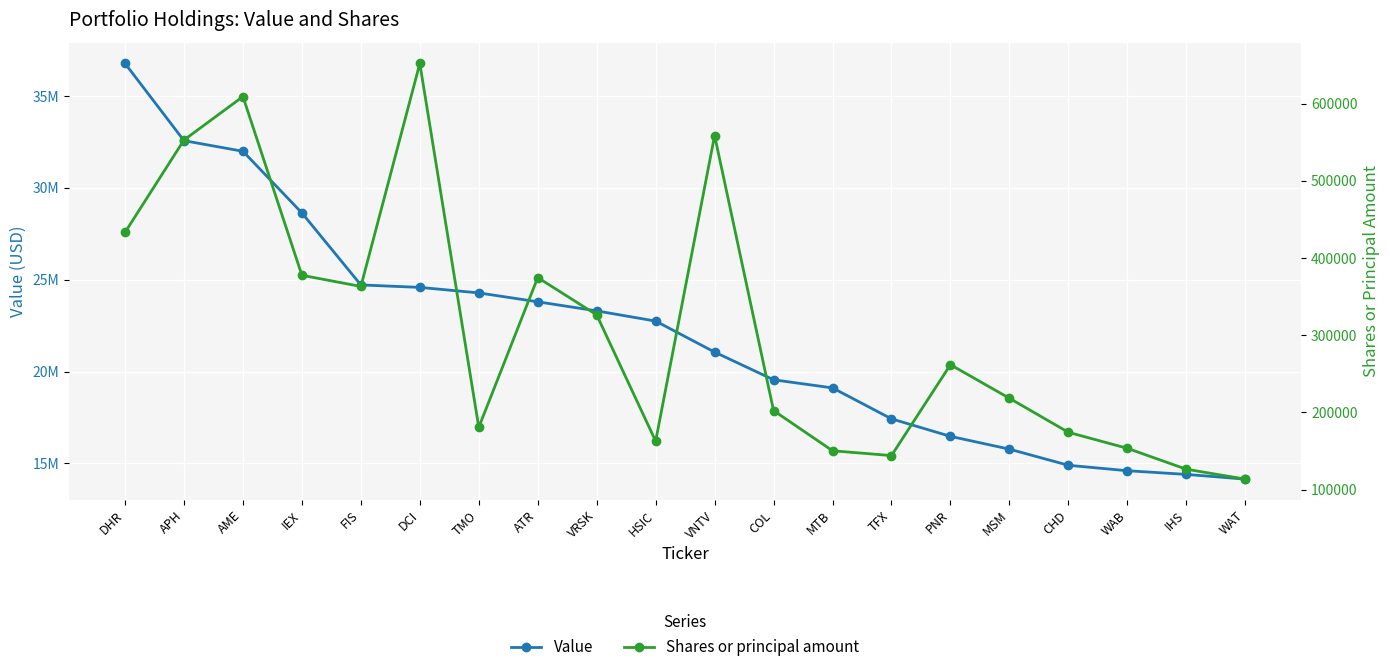

Reading left to right, what are all the values shown in this chart?

Value: DHR=36782000	APH=32575000	AME=31997000	IEX=28638000	FIS=24717000	DCI=24583000	TMO=24283000	ATR=23798000	VRSK=23303000	HSIC=22747000	VNTV=21059000	COL=19550000	MTB=19108000	TFX=17423000	PNR=16469000	MSM=15772000	CHD=14893000	WAB=14596000	IHS=14396000	WAT=14139000
Shares or principal amount: DHR=433242	APH=552772	AME=609003	IEX=377661	FIS=363158	DCI=651906	TMO=180758	ATR=374655	VRSK=326371	HSIC=162920	VNTV=558600	COL=202485	MTB=150453	TFX=144198	PNR=261866	MSM=218444	CHD=174347	WAB=153630	IHS=126545	WAT=113730